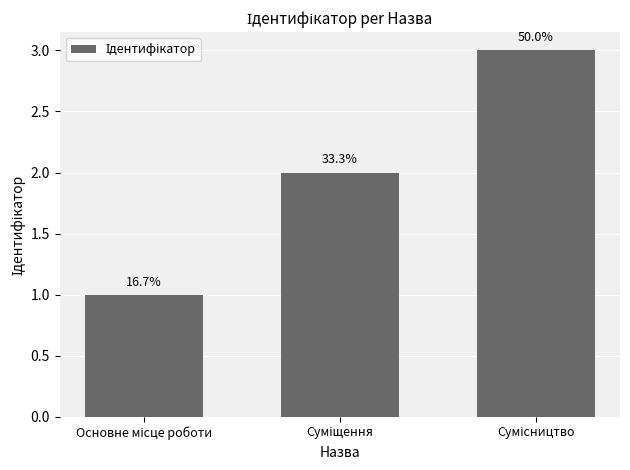

What is the change in value from Основне місце роботи to Суміщення?

+1